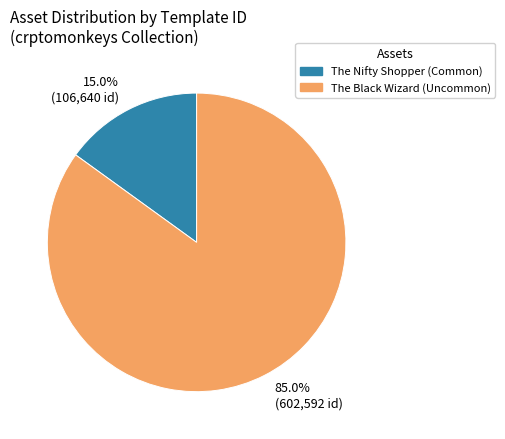

What is the smallest slice in the pie chart?

15.0% (106,640 id)